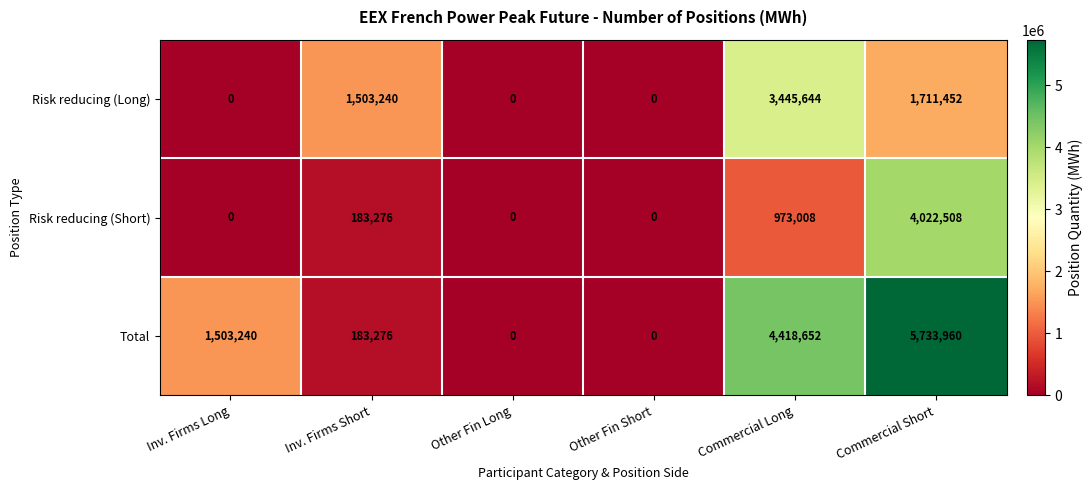

Which series has the largest total across all categories?

Total